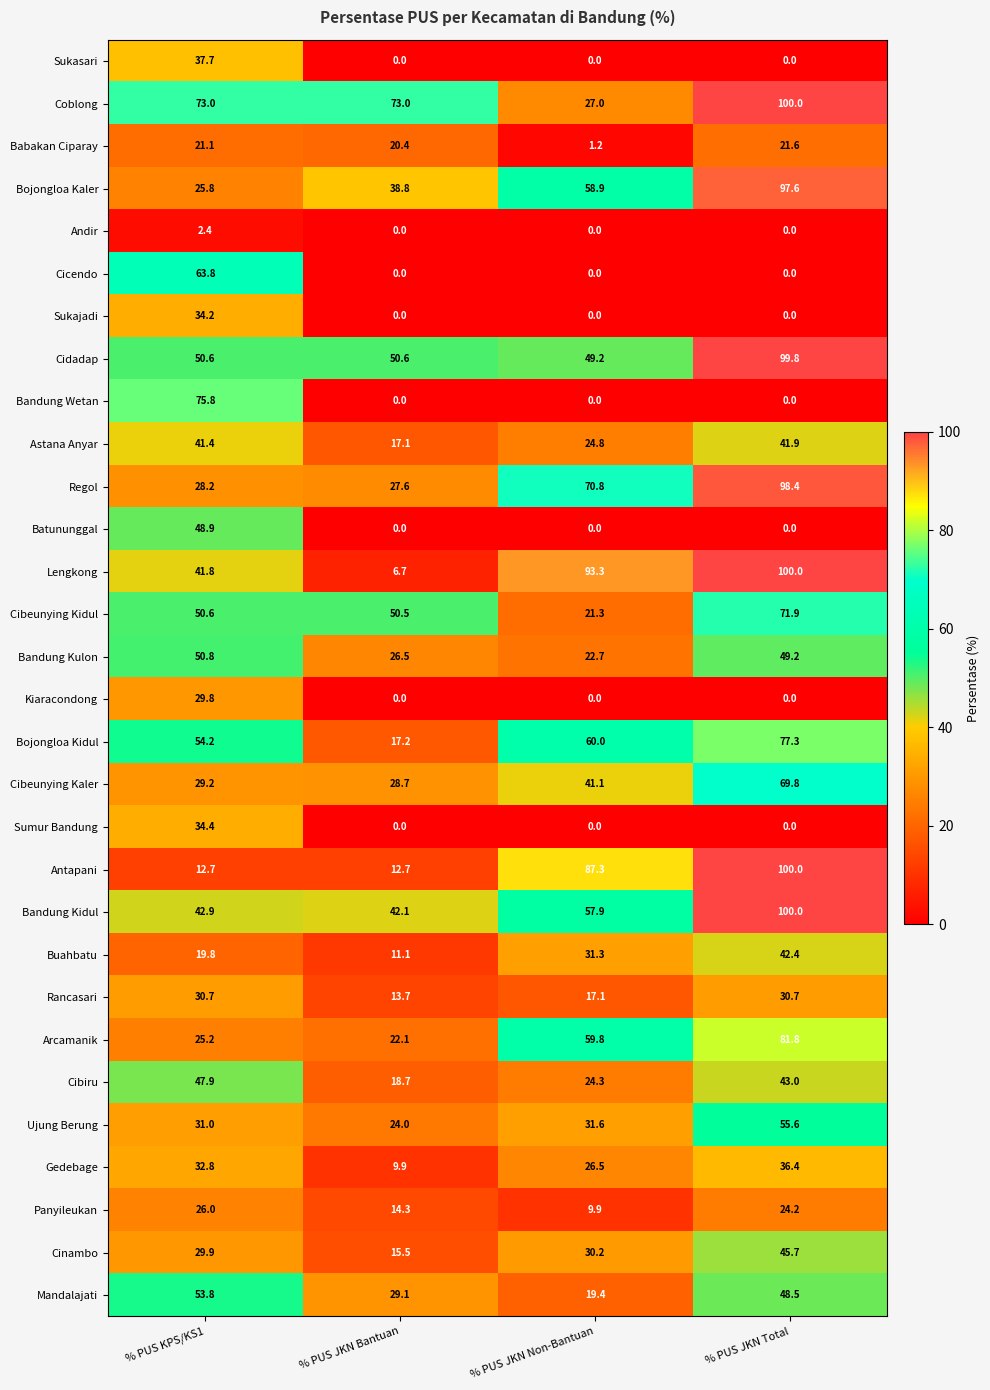

What is the maximum value shown in the chart?

100.0